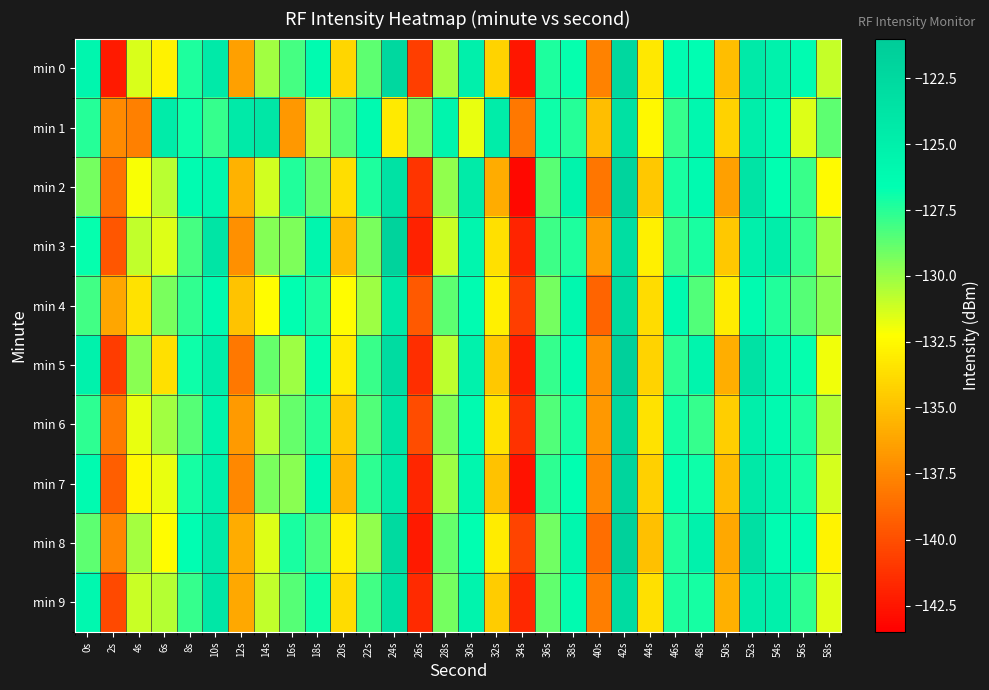

How many categories are shown in the chart?

30